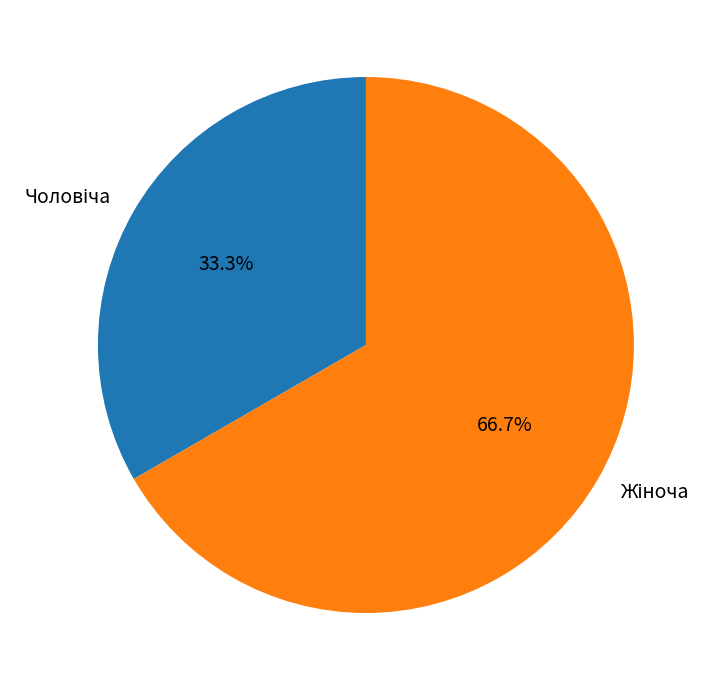

Count the number of slices in the pie.

2